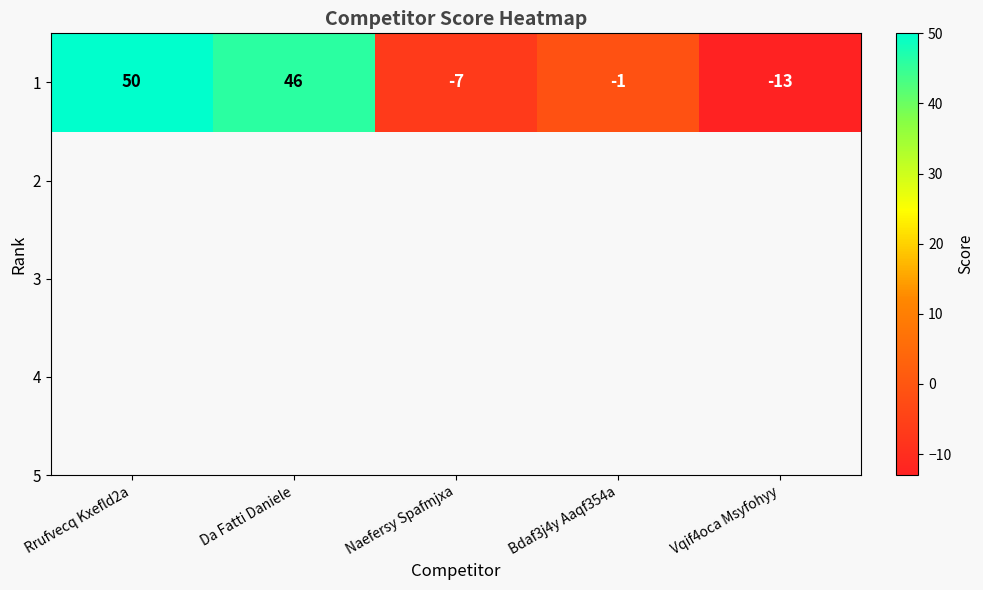

What is the smallest value displayed?

-13